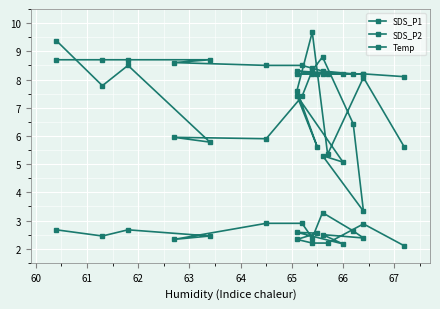

True or false: Temp has a value of 2.4 at 15.

False